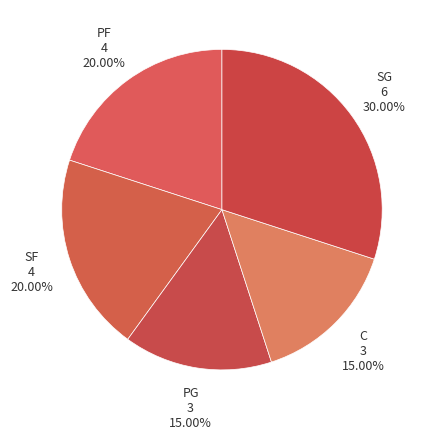

To the nearest percent, what is the difference between the PG and SG slice percentages?

15%